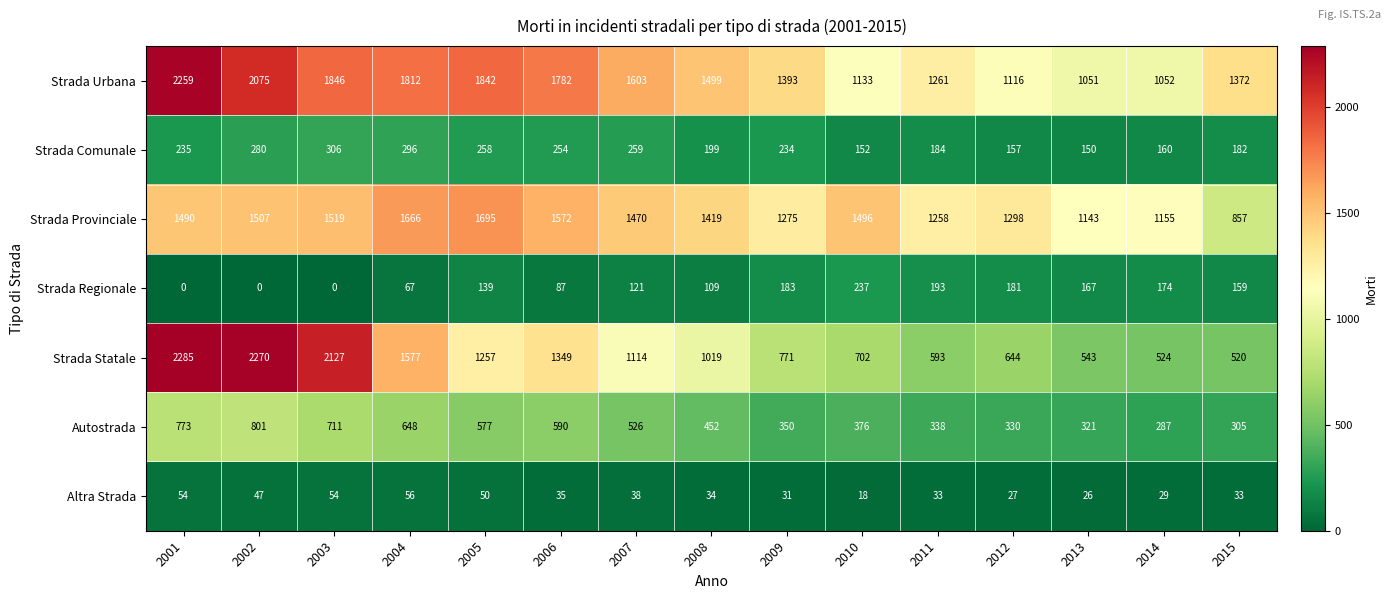

The value of Strada Regionale at 2011 is 193. True or false?

True